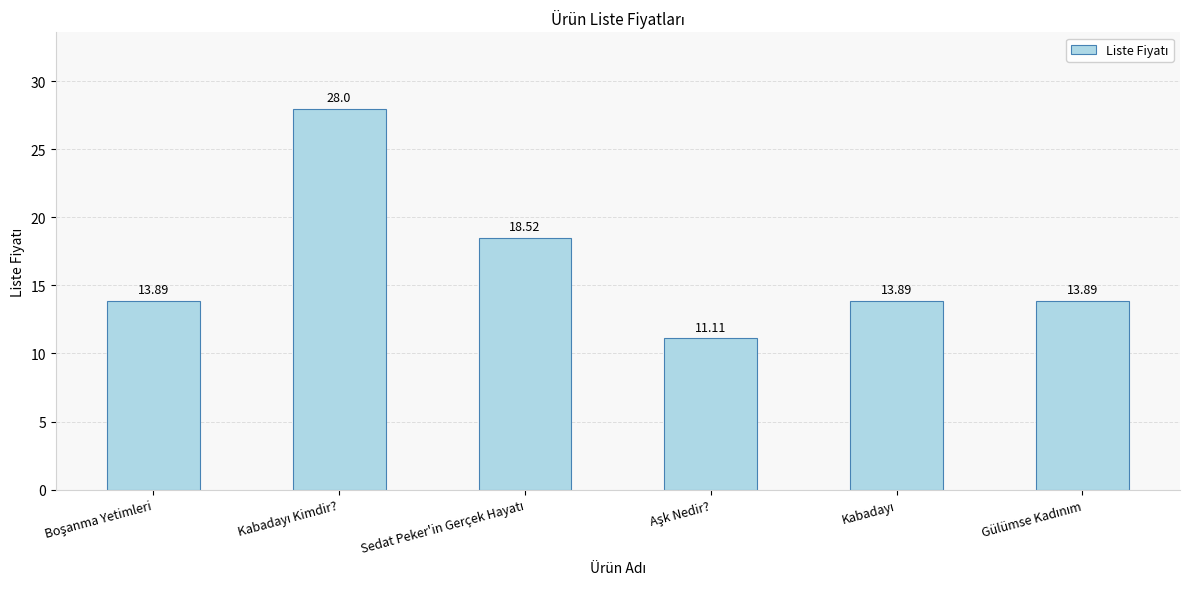

How many values exceed 13?

5